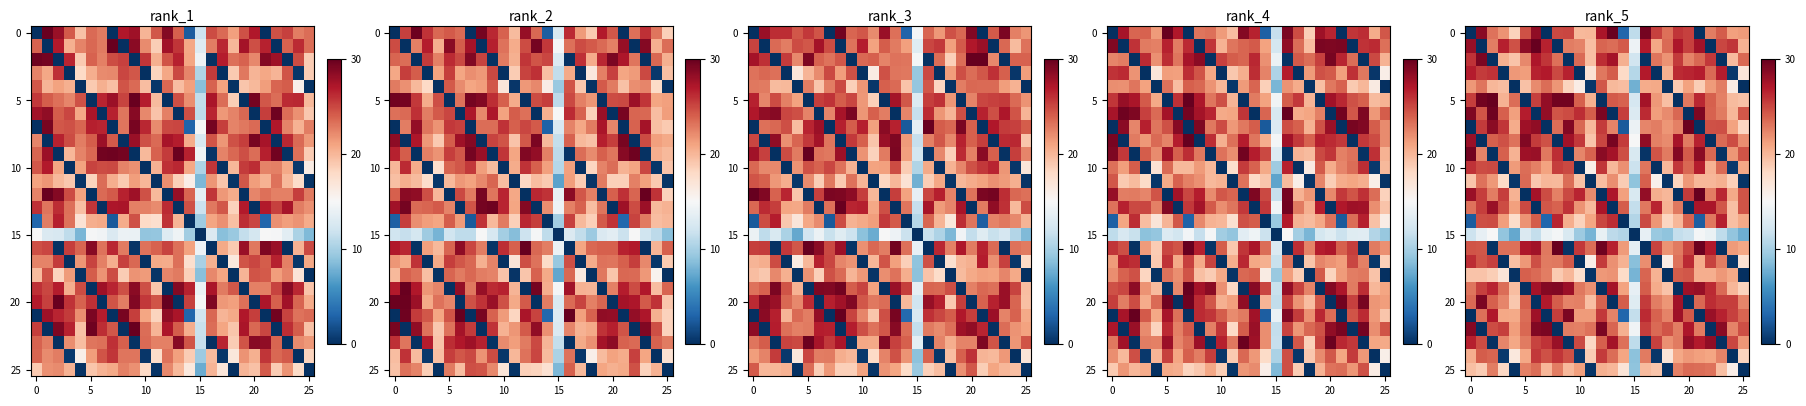

How many data points in 10 are above 22?

13